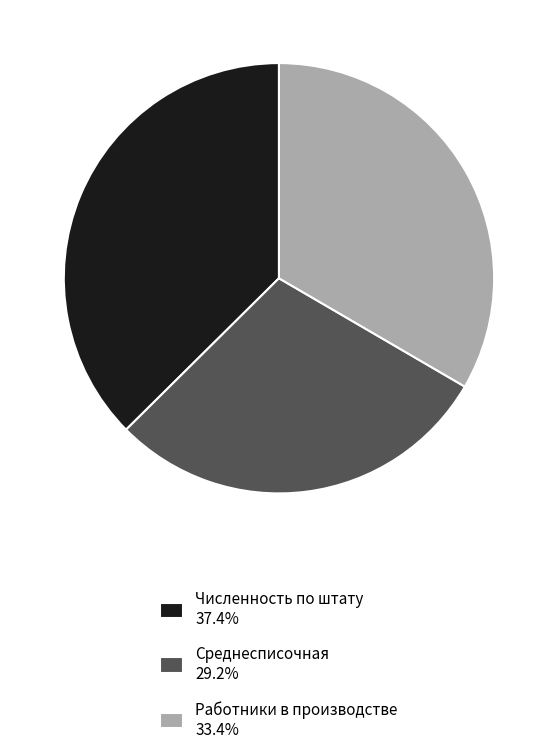

Do Среднесписочная 29.2% and Численность по штату 37.4% together represent more than half of the pie?

Yes